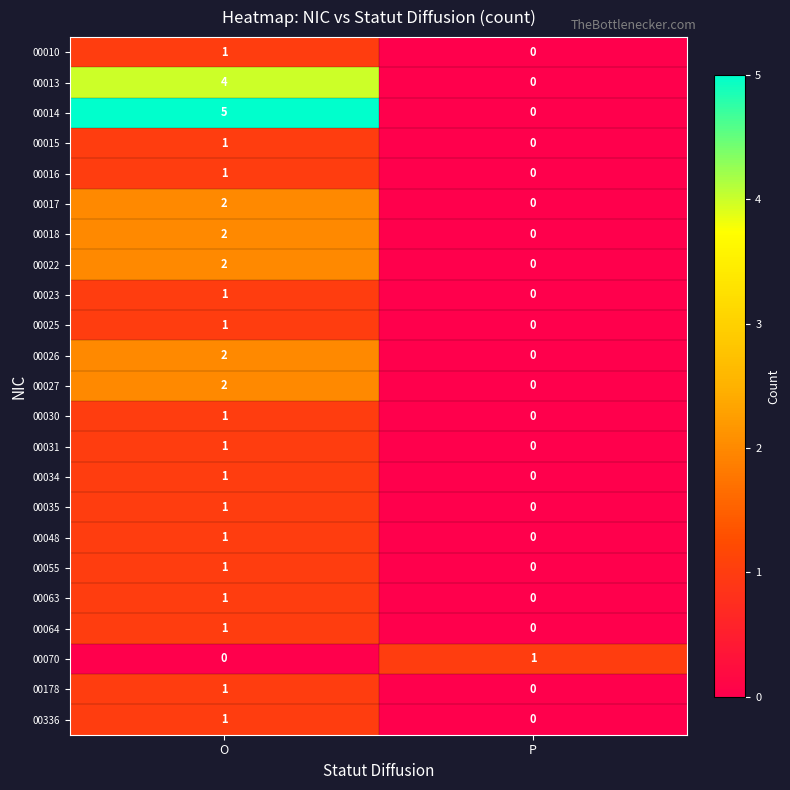

Which series has the largest range (max minus min)?

00014